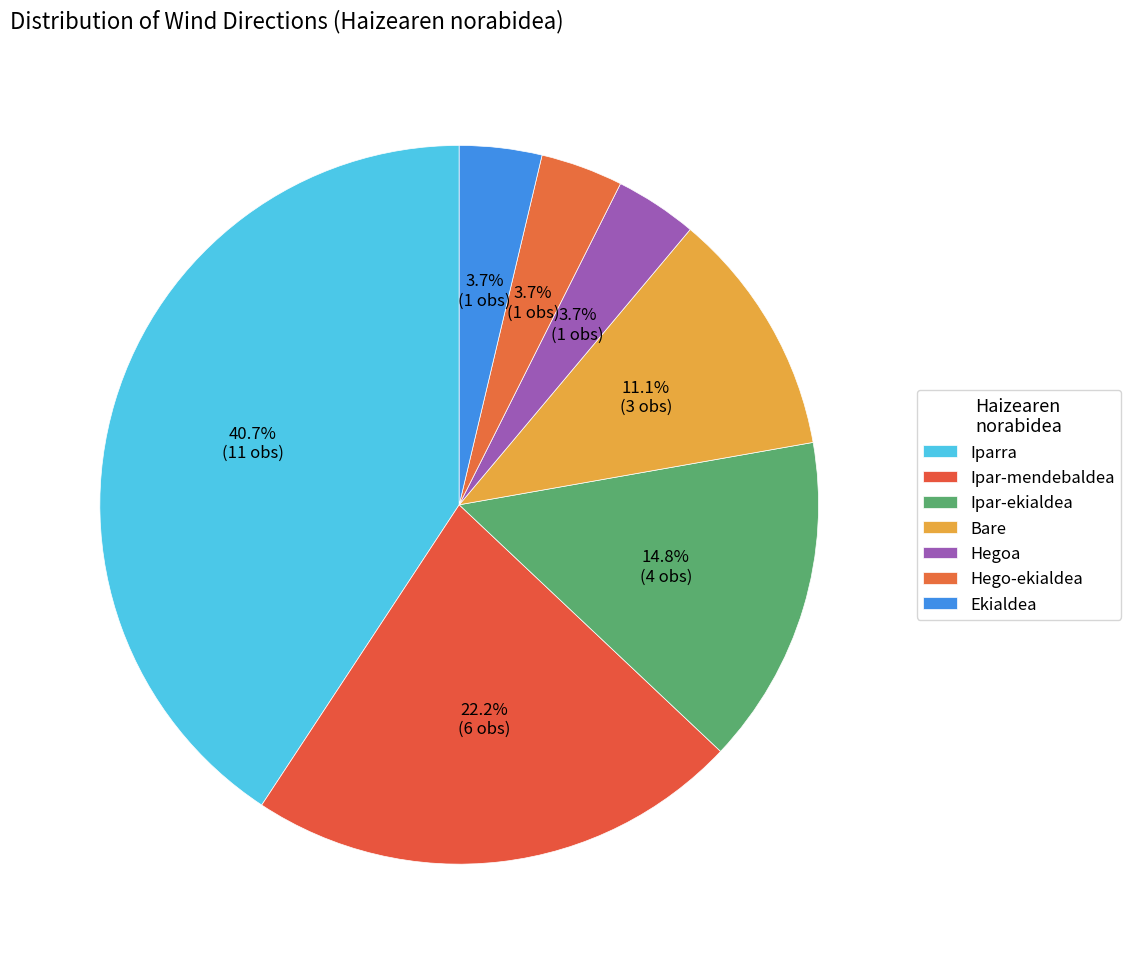

How much of the chart is everything except Bare?

88.9%